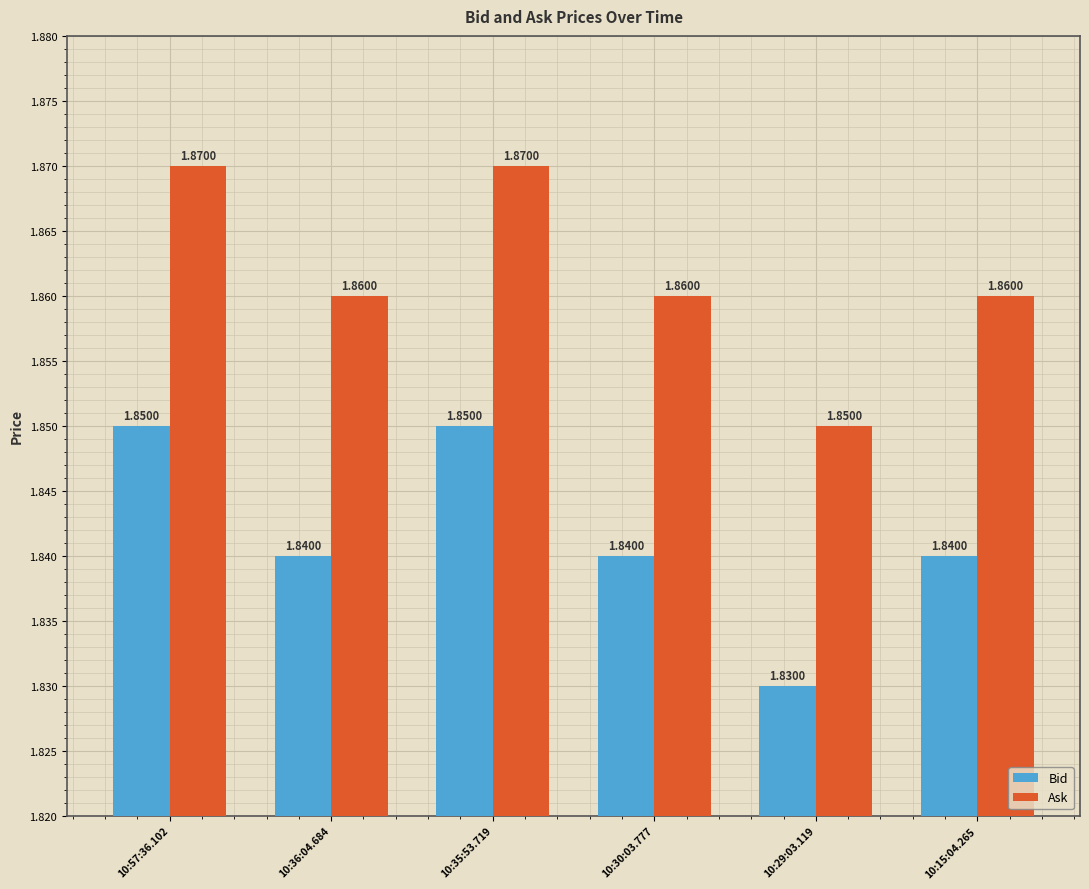

What is the sum of the Ask values at 10:29:03.119 and 10:57:36.102?

3.7